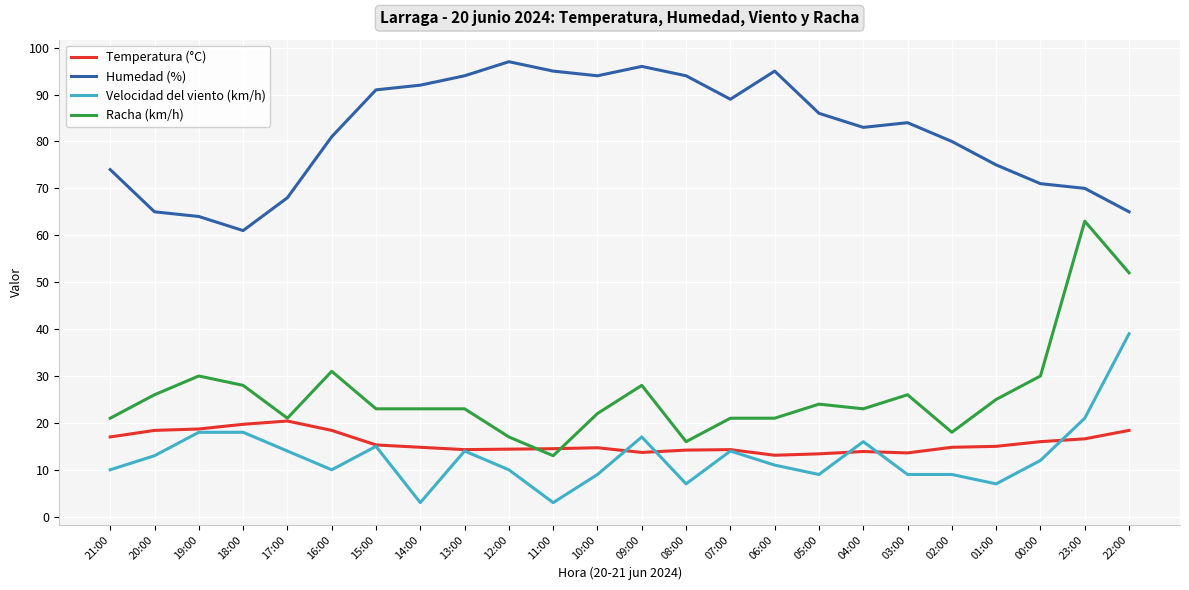

At which category does Racha (km/h) reach its first local valley?

17:00